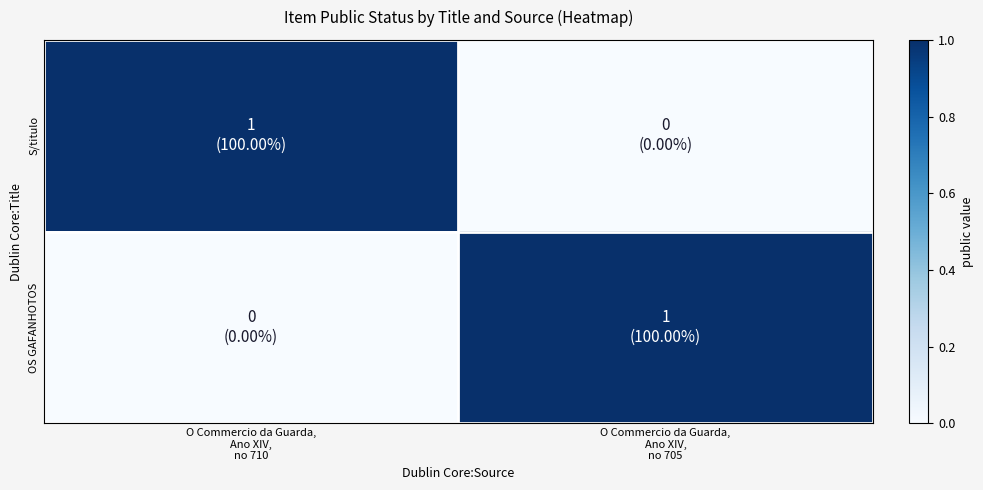

Reading right to left, extract all data points from this chart.

S/titulo: O Commercio da Guarda,
Ano XIV,
no 705=0	O Commercio da Guarda,
Ano XIV,
no 710=1
OS GAFANHOTOS: O Commercio da Guarda,
Ano XIV,
no 705=1	O Commercio da Guarda,
Ano XIV,
no 710=0